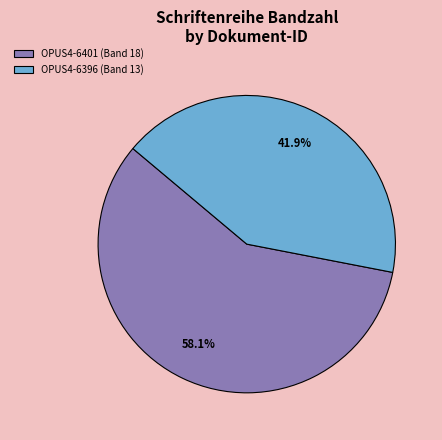

To the nearest percent, what is the difference between the OPUS4-6401 and OPUS4-6396 slice percentages?

16%